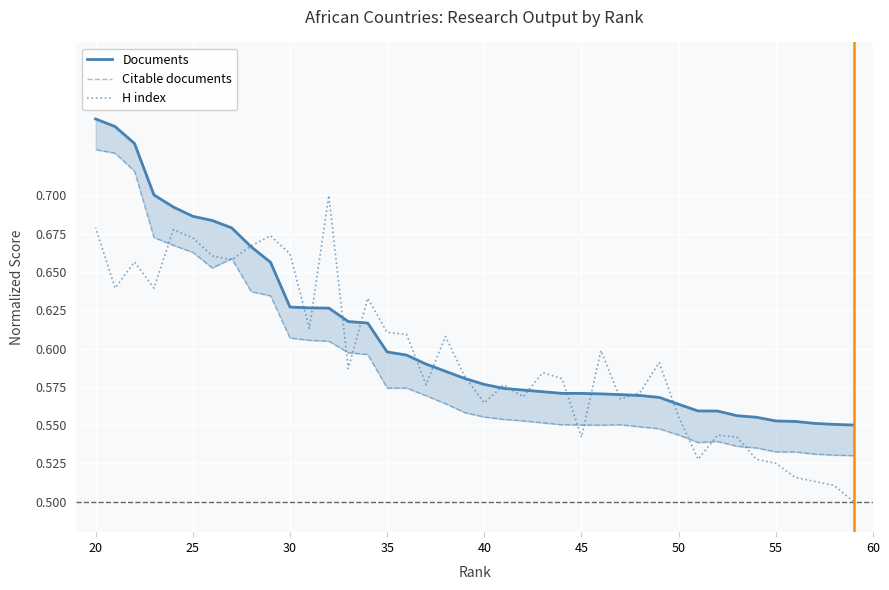

Count the Citable documents values in the range 0 to 1.

40